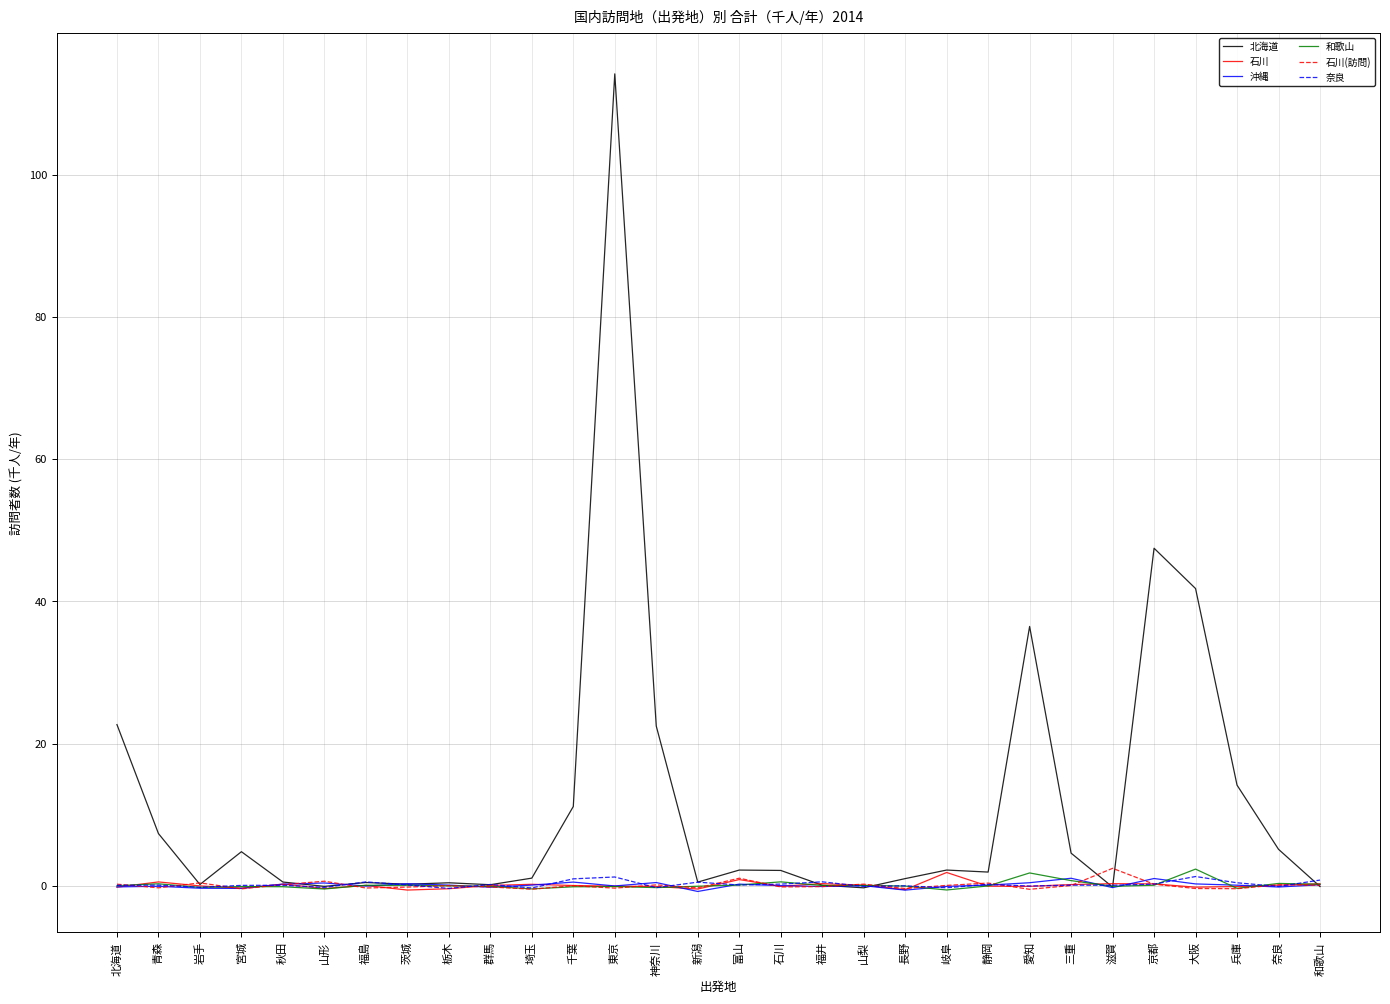

What is the highest value of the 石川(訪問) series?

2.5